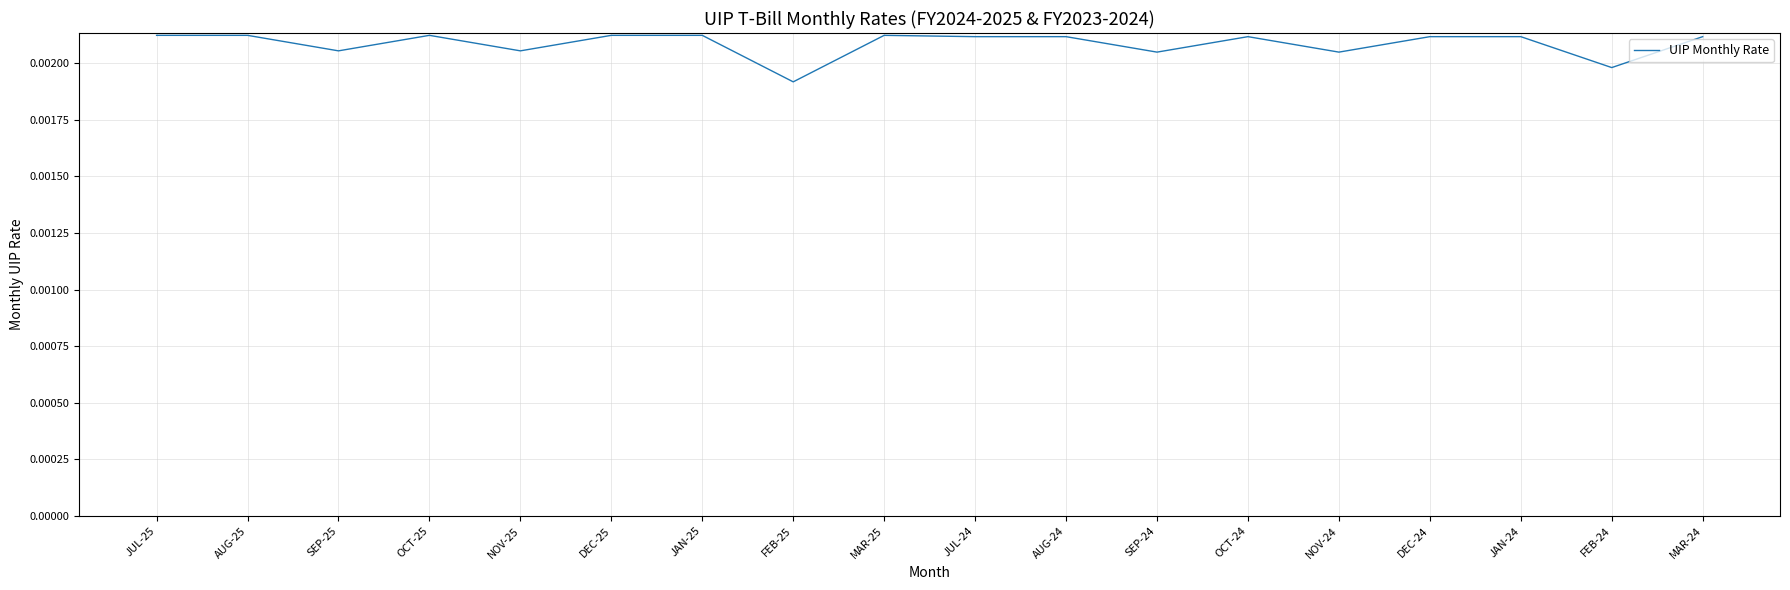

Where is the data nearest to the value 0?

FEB-25